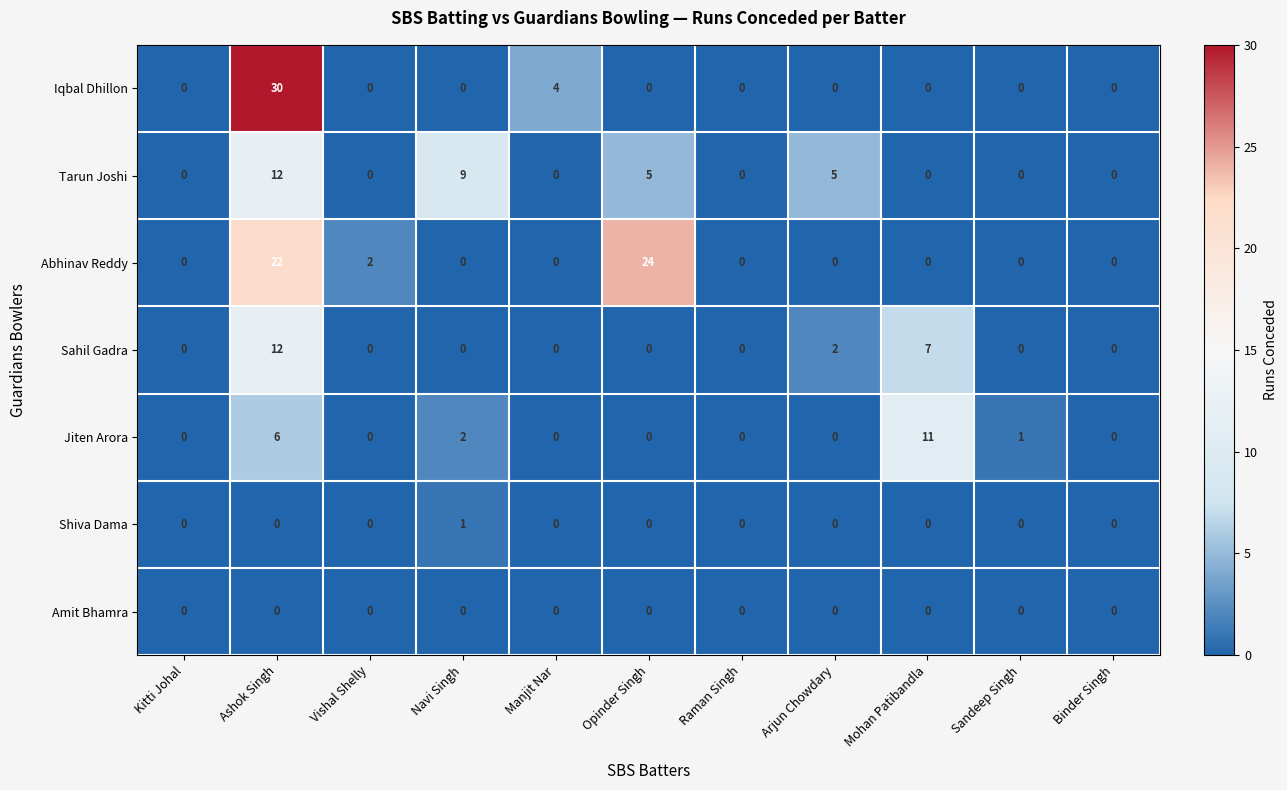

The value of Abhinav Reddy at Manjit Nar is 0. True or false?

True